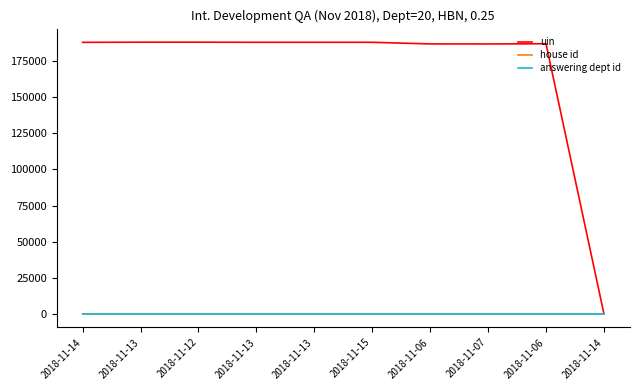

What are all the series names shown in the legend?

uin, house id, answering dept id